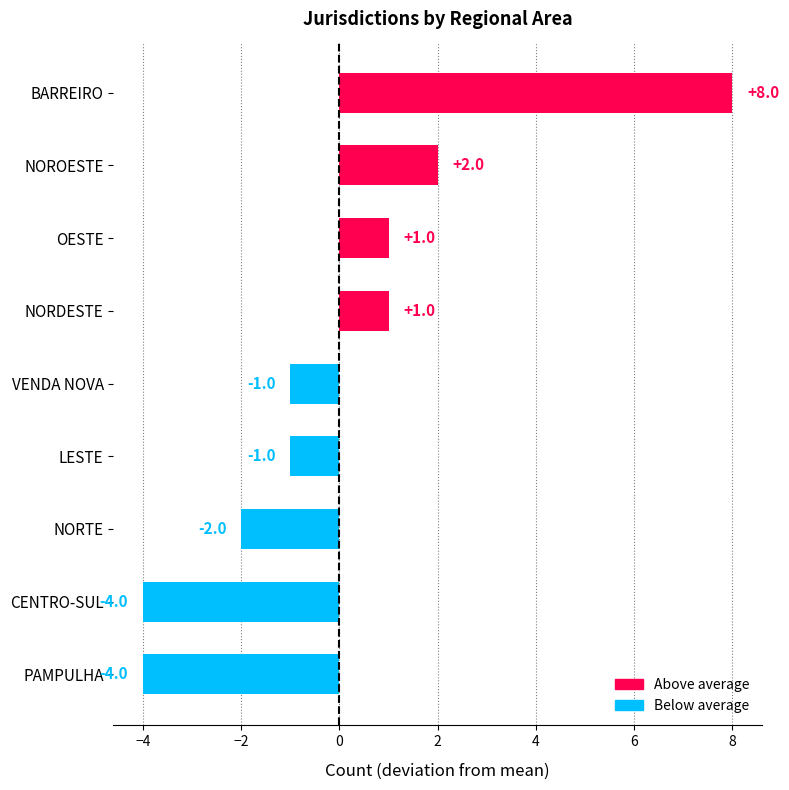

Reading bottom to top, what are all the values shown in this chart?

-4	-4	-2	-1	-1	1	1	2	8